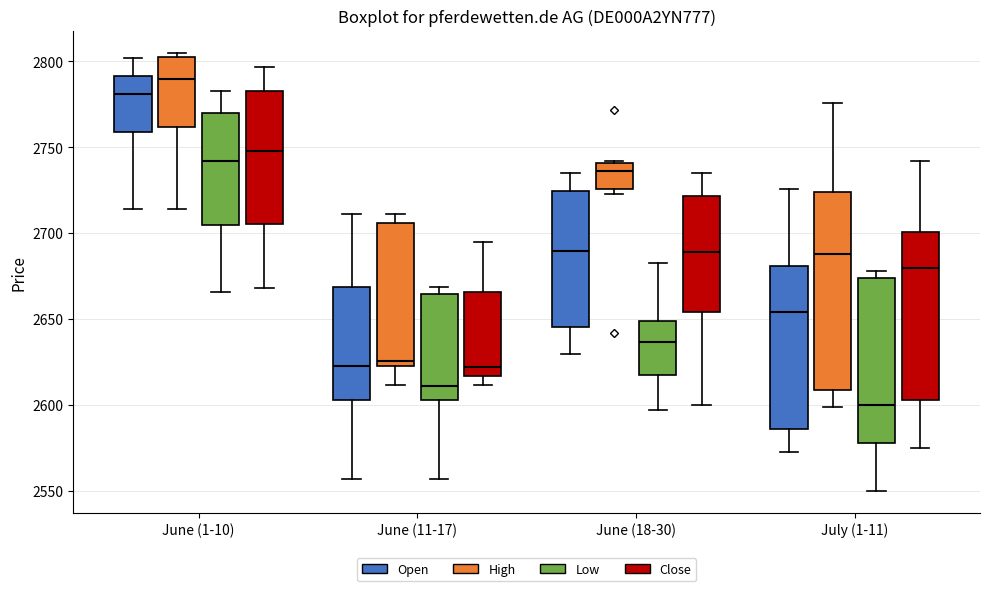

Reading left to right, read every box against the y-axis: the position of its median line, the range the box covers, and the ends of its whiskers. The values are not printed on the chart, so give them approximately, as read against the axis.

June (1-10) (Open): median 2780, box 2760 to 2790, whiskers 2715 to 2800
June (1-10) (High): median 2790, box 2760 to 2805, whiskers 2715 to 2805 (just above the box's upper edge)
June (1-10) (Low): median 2740, box 2705 to 2770, whiskers 2665 to 2785
June (1-10) (Close): median 2750, box 2705 to 2785, whiskers 2670 to 2795
June (11-17) (Open): median 2625, box 2605 to 2670, whiskers 2555 to 2710
June (11-17) (High): median 2625 (just above the box's lower edge), box 2625 to 2705, whiskers 2610 to 2710
June (11-17) (Low): median 2610, box 2605 to 2665, whiskers 2555 to 2670
June (11-17) (Close): median 2620, box 2615 to 2665, whiskers 2610 to 2695
June (18-30) (Open): median 2690, box 2645 to 2725, whiskers 2630 to 2735
June (18-30) (High): median 2735, box 2725 to 2740, whiskers 2725 (just below the box's lower edge) to 2740
June (18-30) (Low): median 2635, box 2620 to 2650, whiskers 2595 to 2685
June (18-30) (Close): median 2690, box 2655 to 2720, whiskers 2600 to 2735
July (1-11) (Open): median 2655, box 2585 to 2680, whiskers 2575 to 2725
July (1-11) (High): median 2690, box 2610 to 2725, whiskers 2600 to 2775
July (1-11) (Low): median 2600, box 2580 to 2675, whiskers 2550 to 2680
July (1-11) (Close): median 2680, box 2605 to 2700, whiskers 2575 to 2740